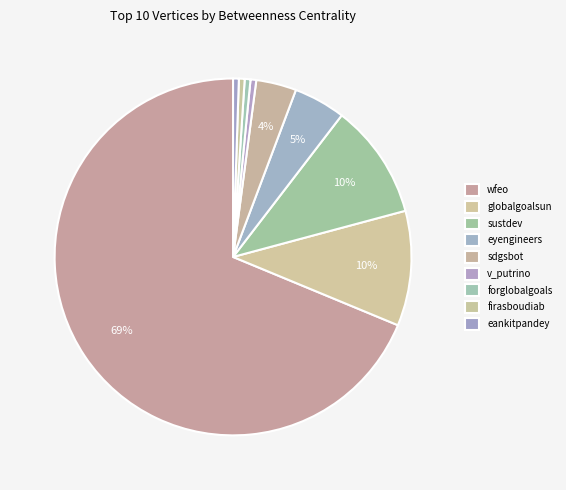

How many slices are in this pie chart?

9